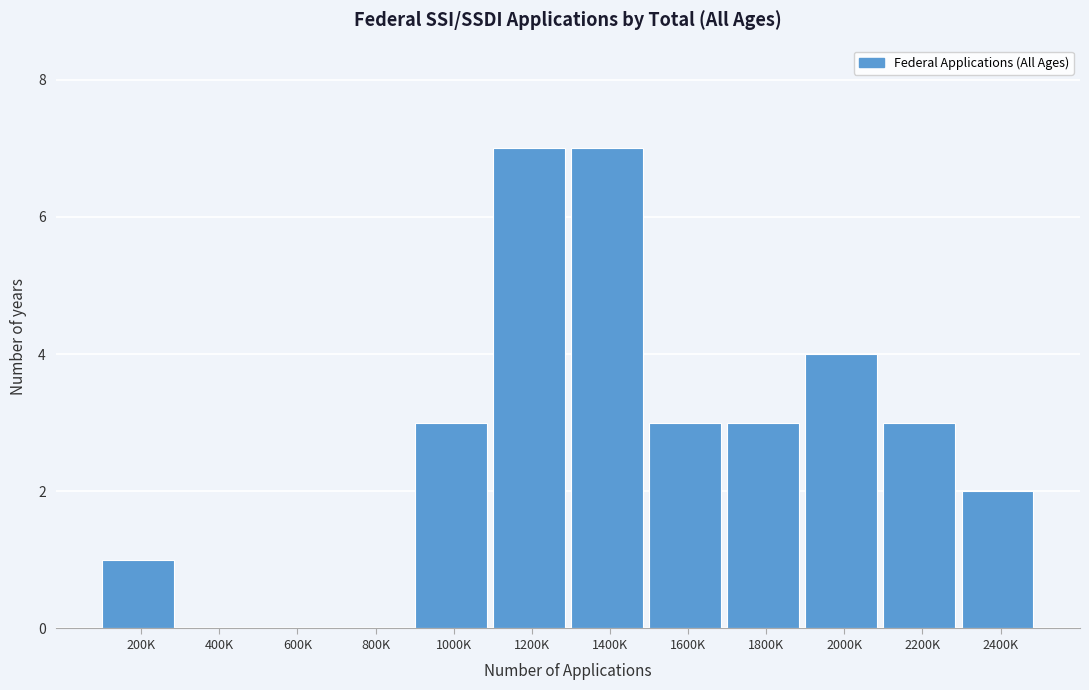

Reading left to right, extract all data points from this chart.

200K=1	400K=0	600K=0	800K=0	1000K=3	1200K=7	1400K=7	1600K=3	1800K=3	2000K=4	2200K=3	2400K=2